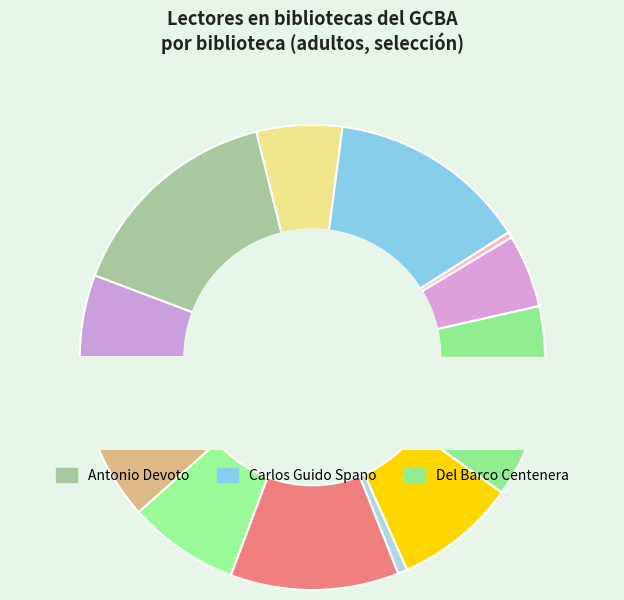

Is there any slice that represents more than half of the pie?

No